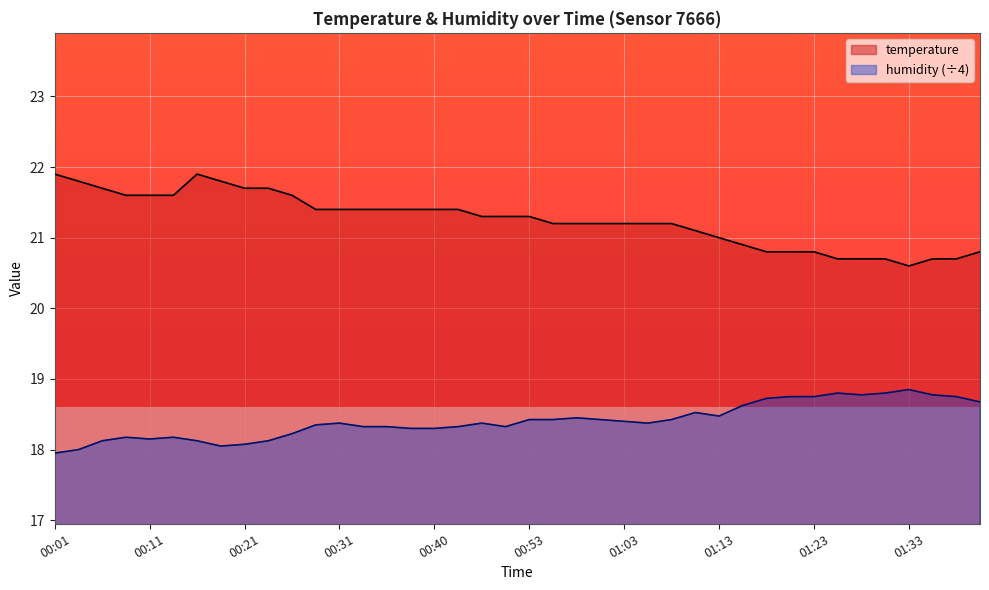

True or false: temperature and humidity cross at least once.

False